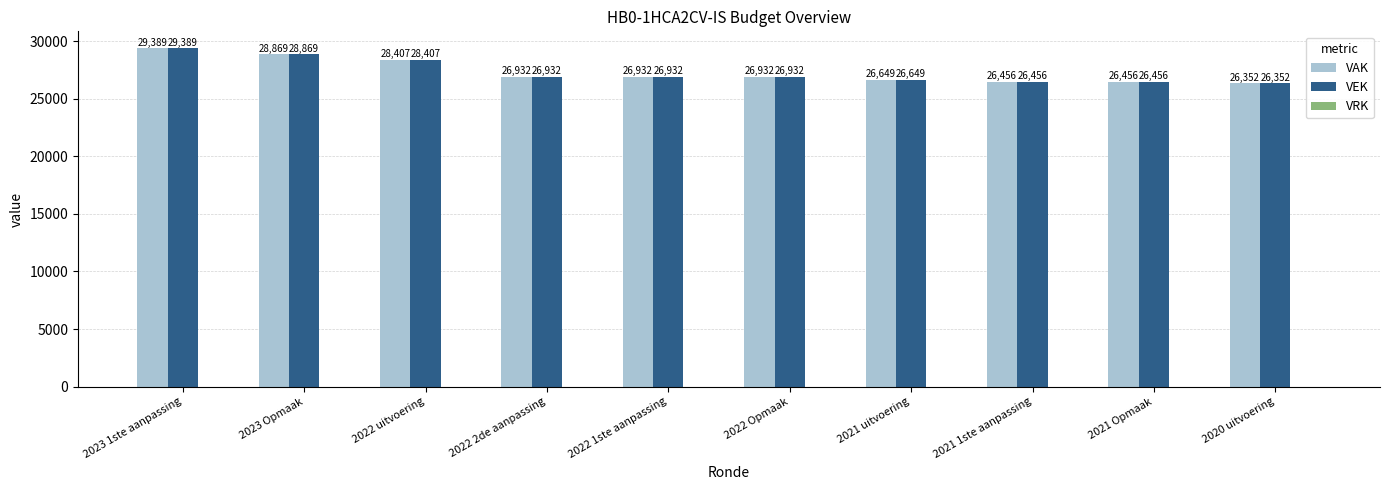

What is the average value of the VAK series?

27337